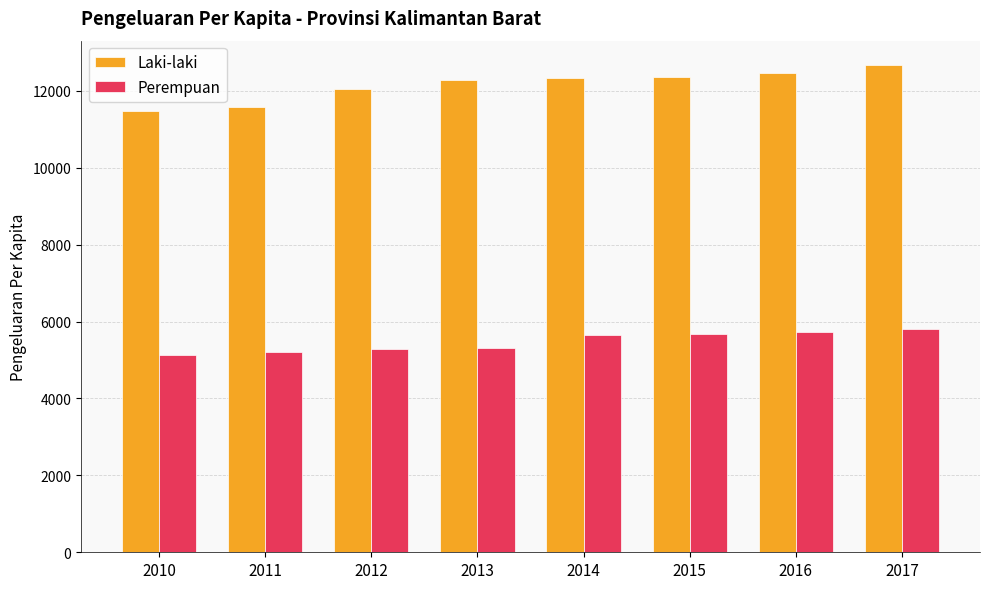

List the series in order of their peak value, highest first.

Laki-laki, Perempuan